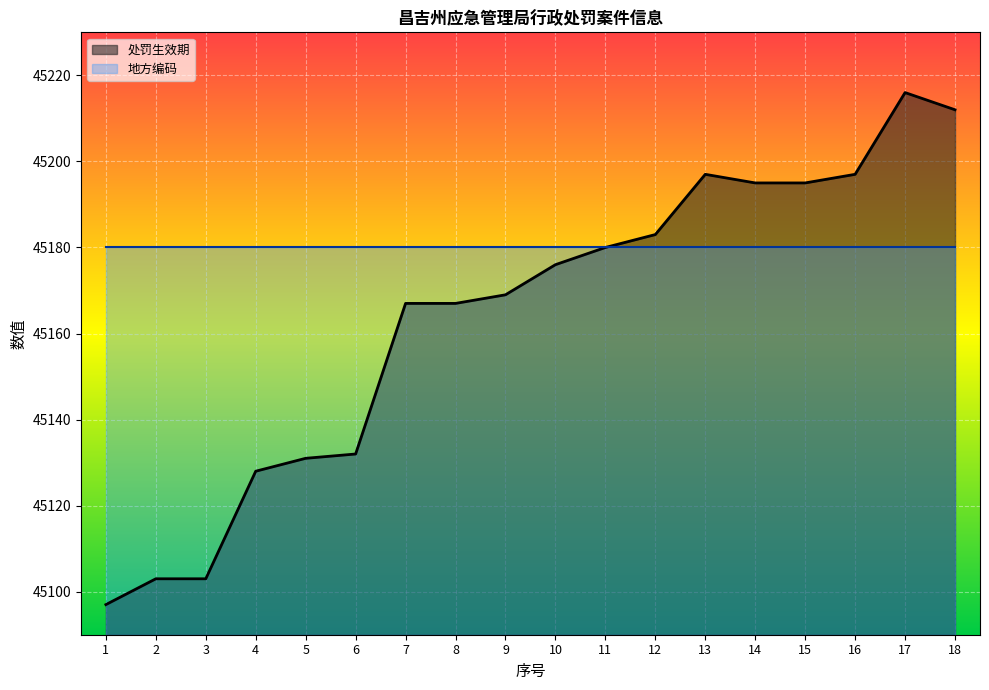

Is it true that the value at 9 is 45169?

True